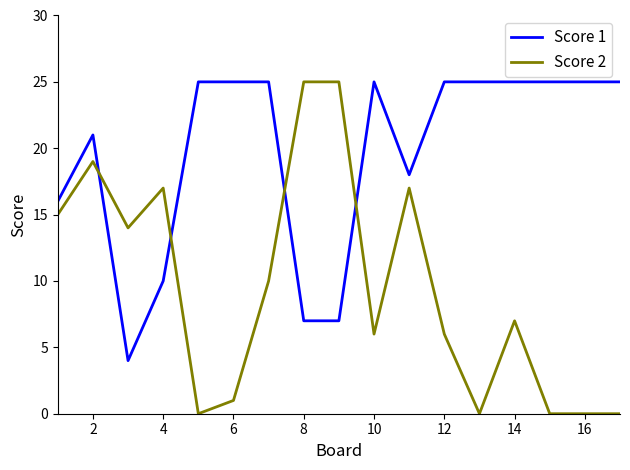

What is the maximum value for Score 2?

25